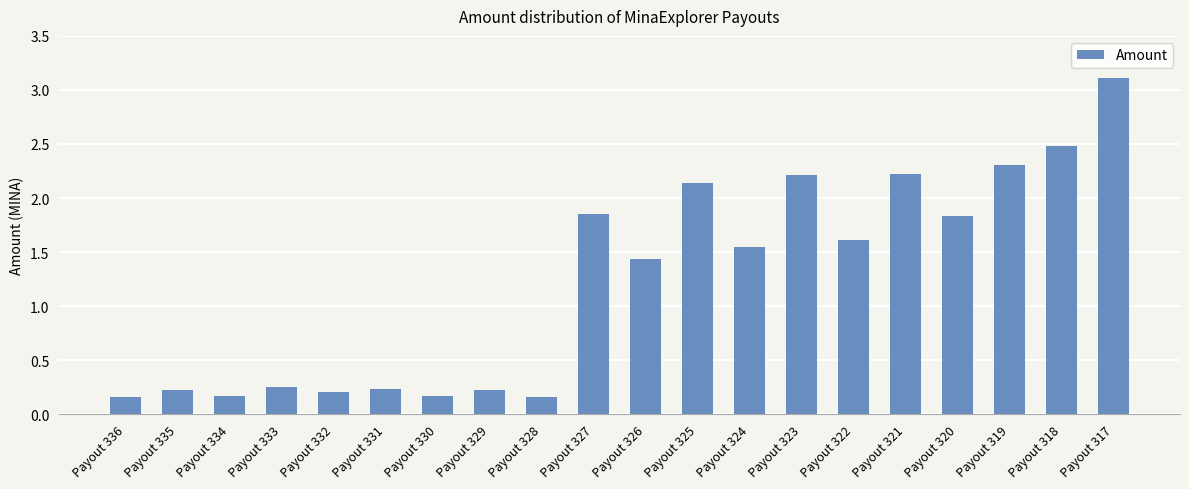

Approximately how many times larger is the value at Payout 334 compared to Payout 323?

0.1